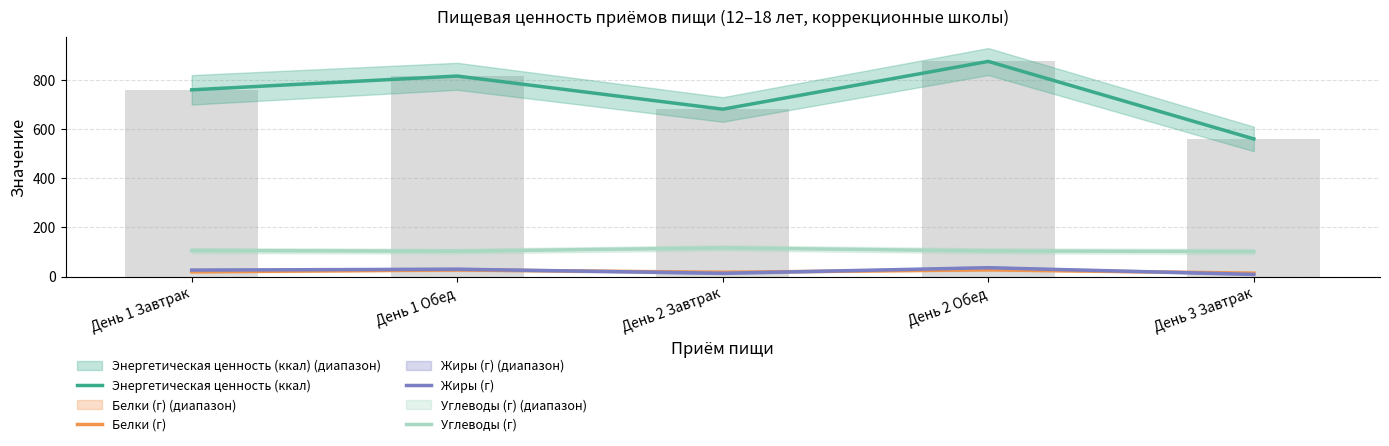

What are all the series names shown in the legend?

Энергетическая ценность (ккал), Белки (г), Жиры (г), Углеводы (г)